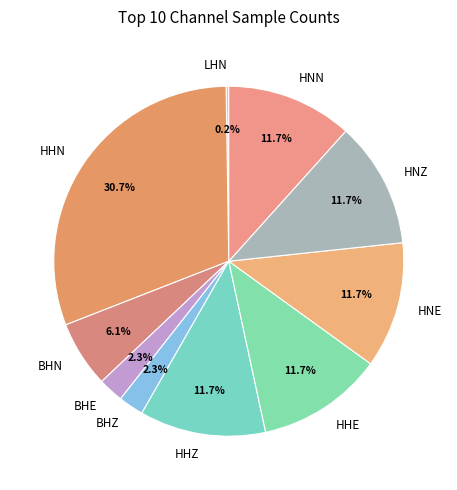

What is the ratio of the value at HHZ to the value at HNE?

1.0